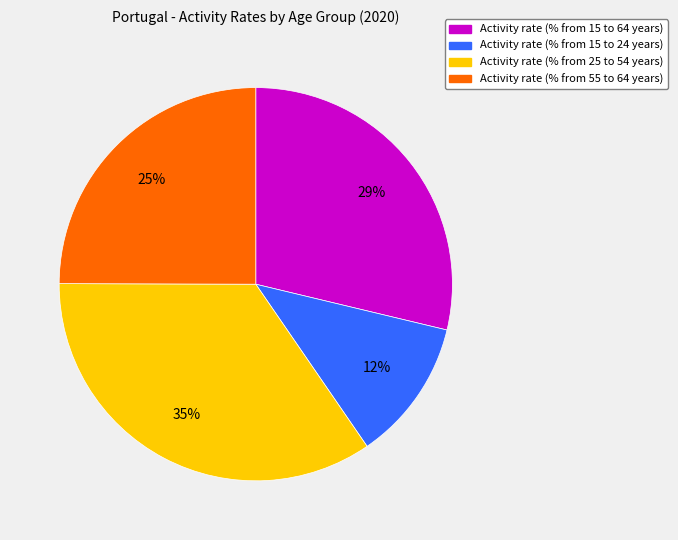

Between Activity rate (% from 15 to 24 years) and Activity rate (% from 15 to 64 years), which is larger?

Activity rate (% from 15 to 64 years)